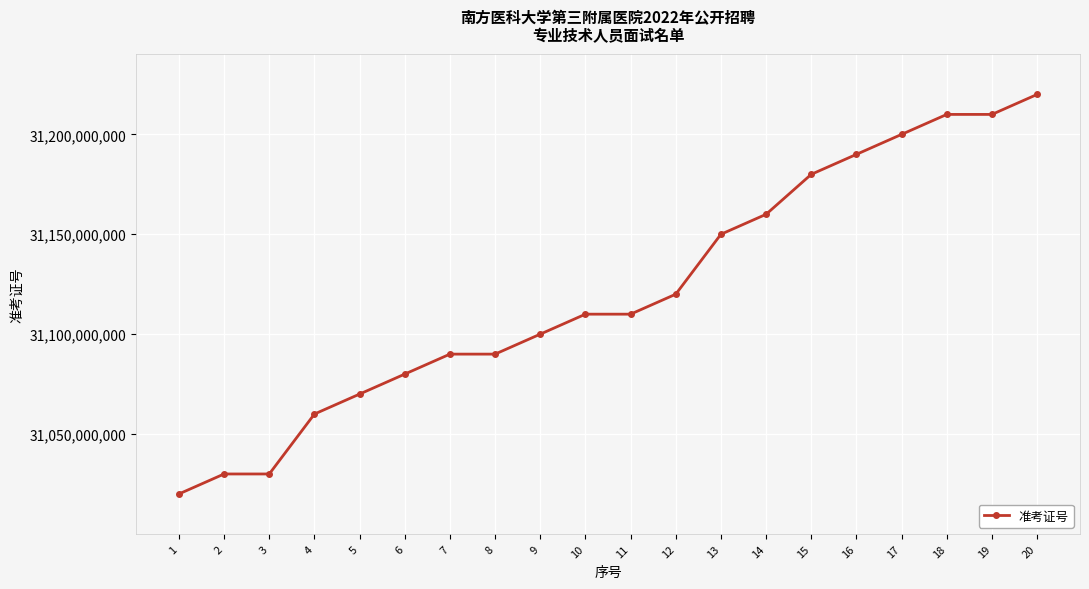

What value does the data have at 16?

31190001023